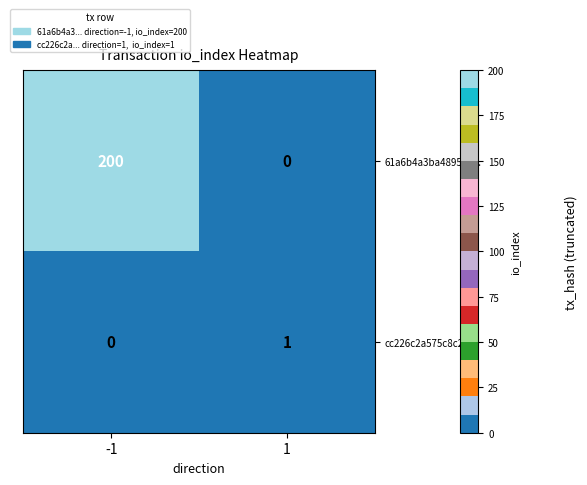

Which series has the widest spread of values?

61a6b4a3ba489506...